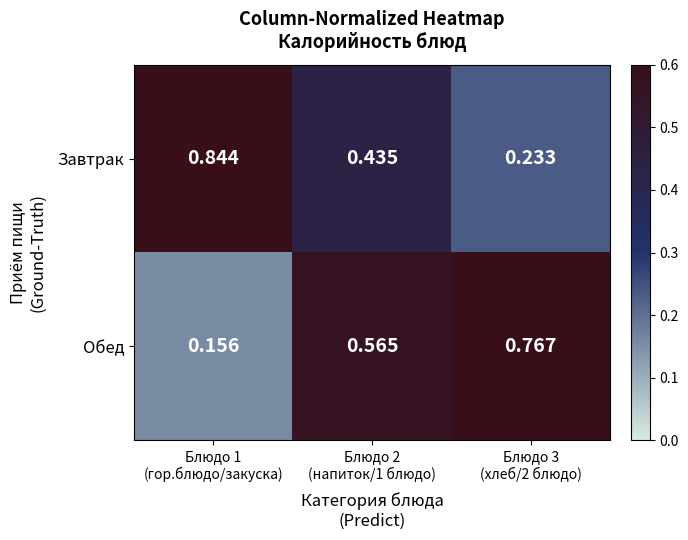

At how many categories does at least one series exceed 0?

3